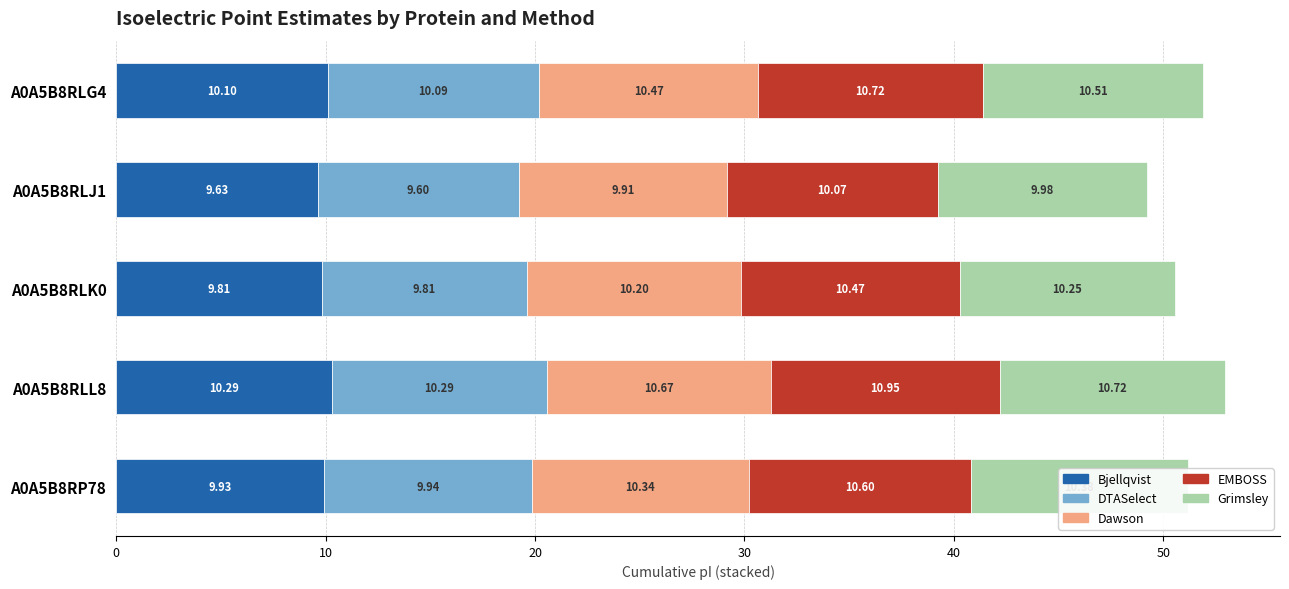

At which category is the sum across all series the highest?

A0A5B8RLL8